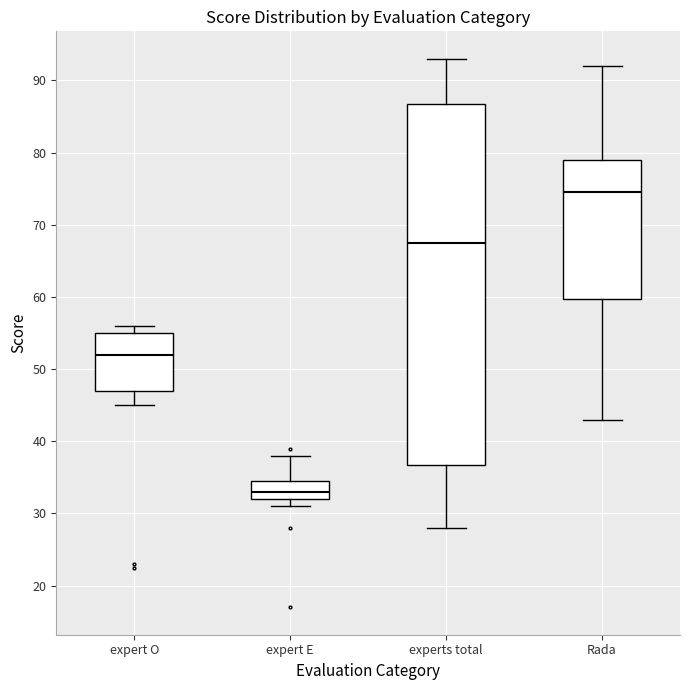

Which box's median line is the highest?

Rada